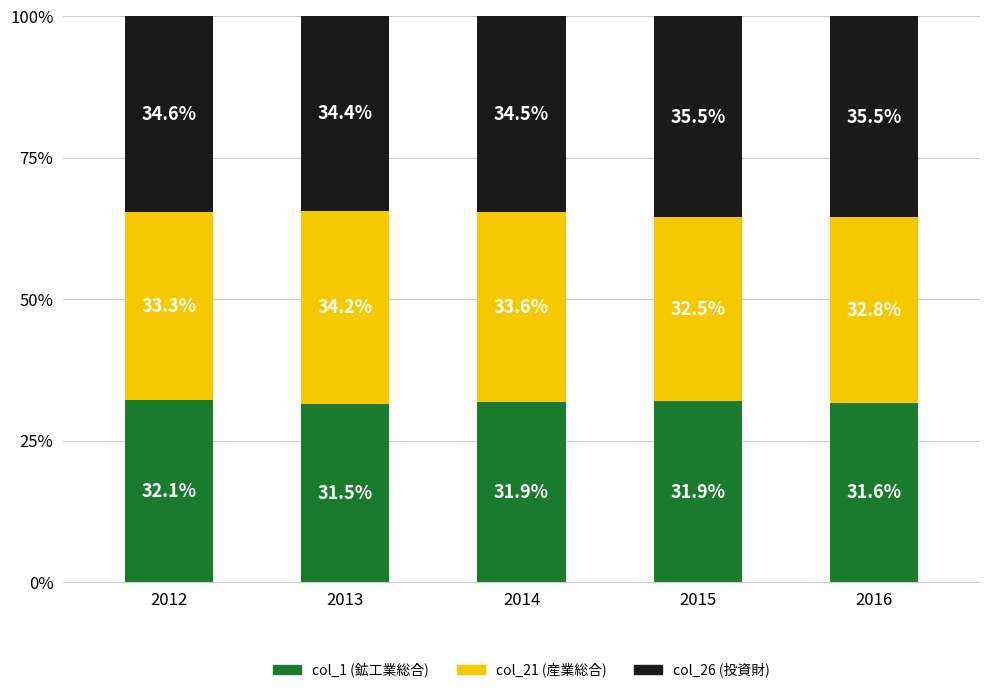

What is the total value across all series at 2012?

100.0